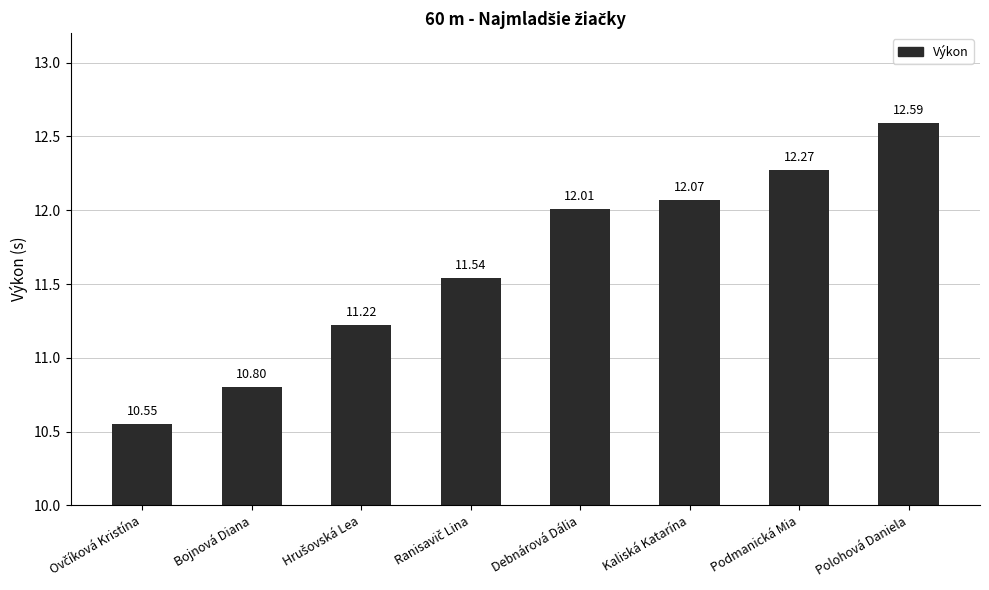

Which category has the highest value across all series?

Polohová Daniela